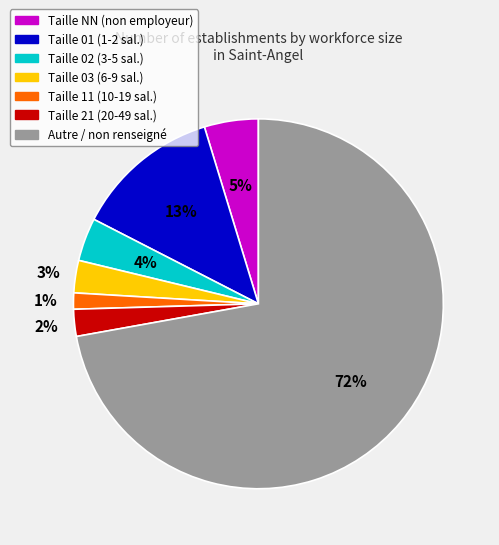

To the nearest percent, what is the average slice percentage?

14%